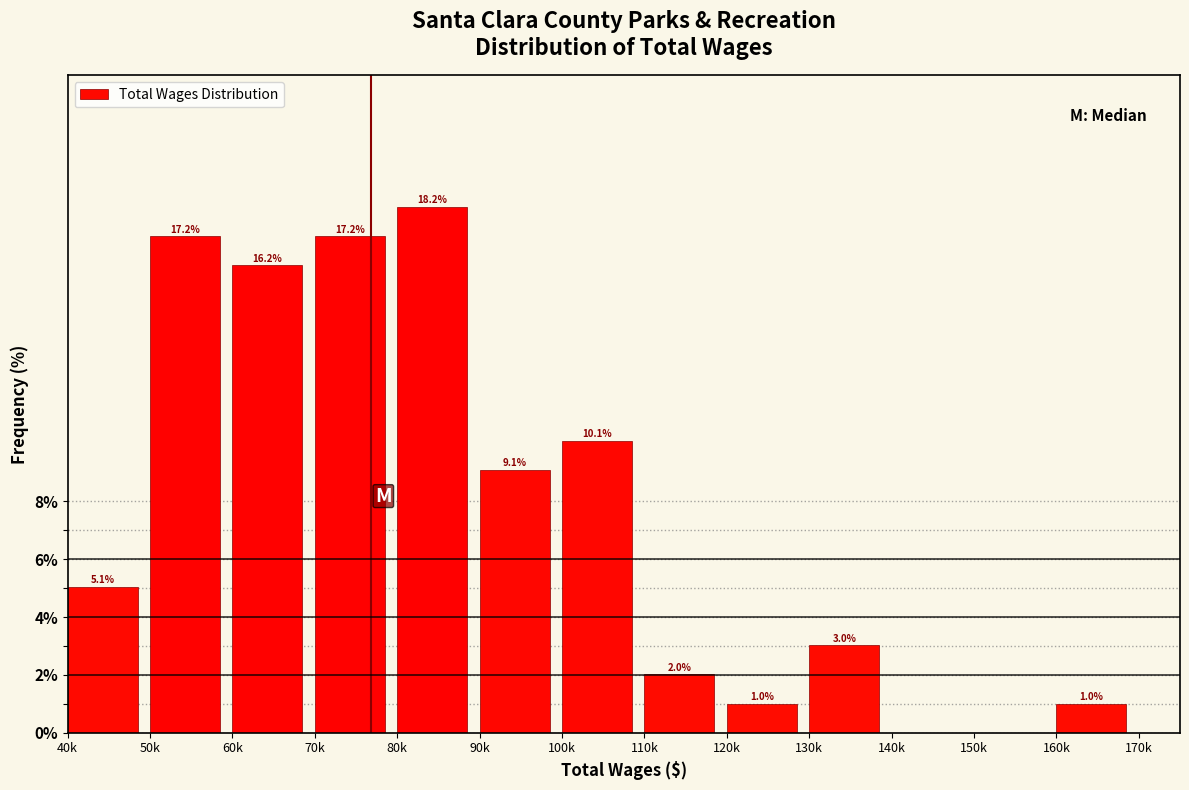

Reading left to right, what are all the values shown in this chart?

40k=5.1	50k=17.2	60k=16.2	70k=17.2	80k=18.2	90k=9.1	100k=10.1	110k=2.0	120k=1.0	130k=3.0	140k=0.0	150k=0.0	160k=1.0